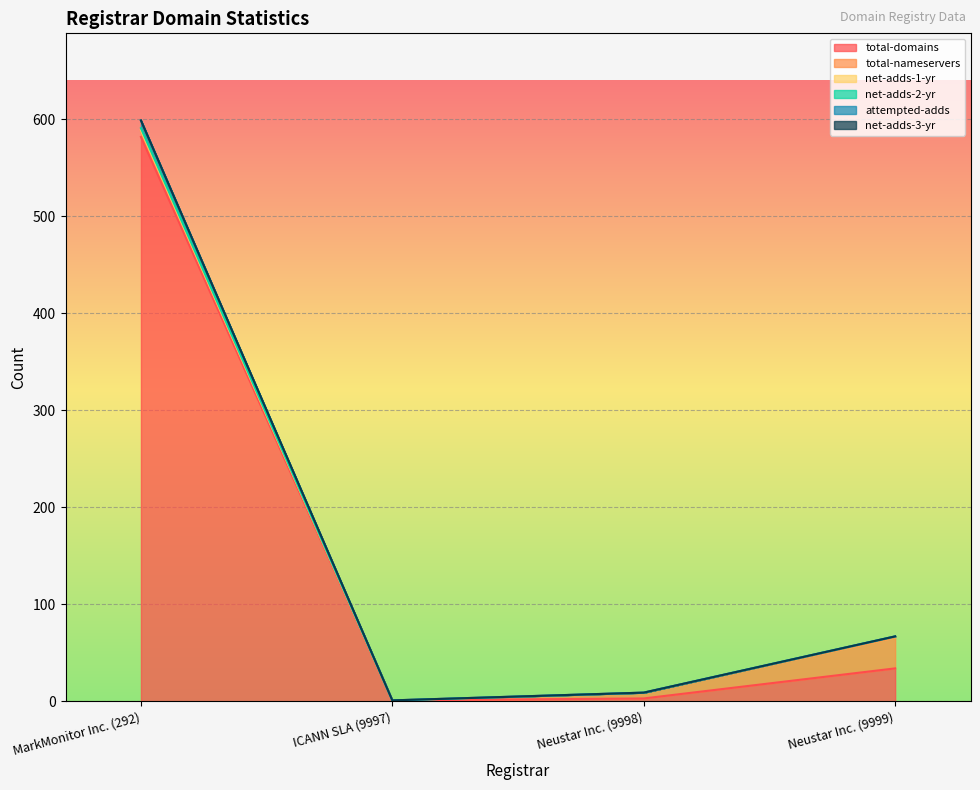

How many lines are shown in the chart?

6